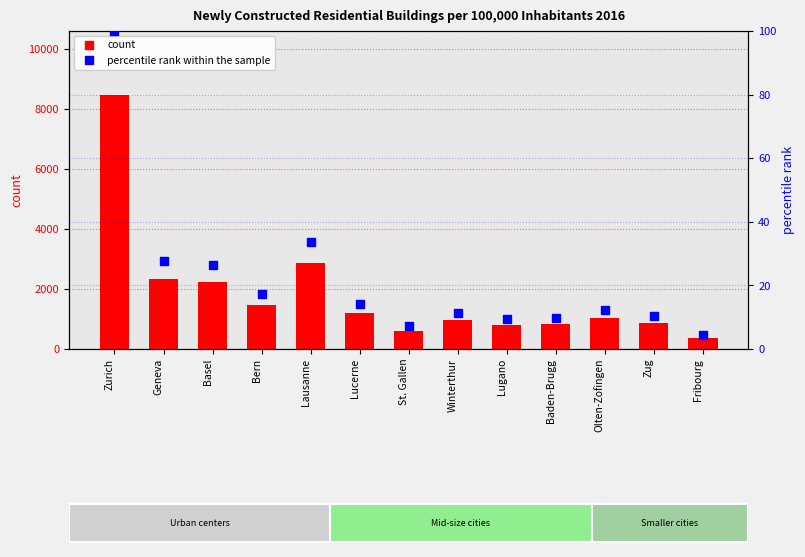

What are all the series names shown in the legend?

count, percentile rank within the sample